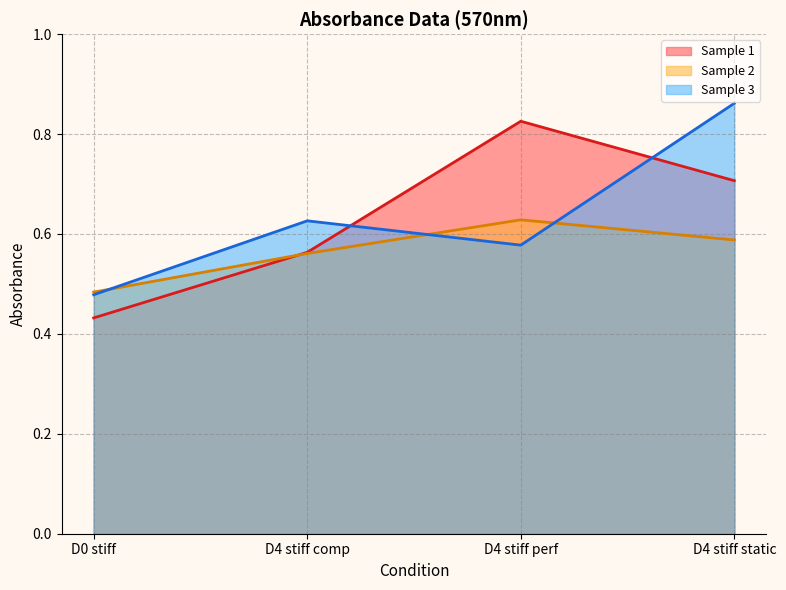

What is the difference between the Sample 3 values at D4 stiff static and D0 stiff?

0.4